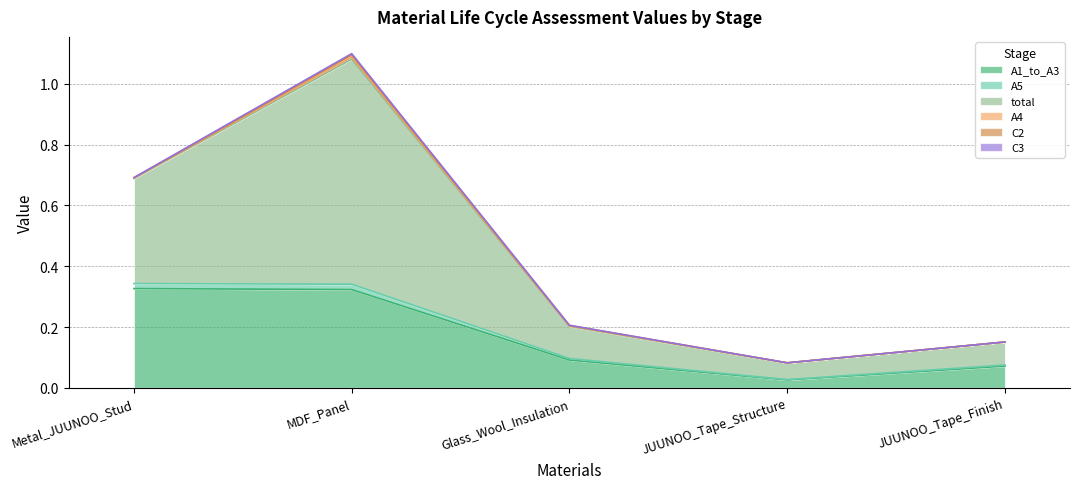

Is the value of A5 at MDF_Panel greater than the value of total at Metal_JUUNOO_Stud?

No